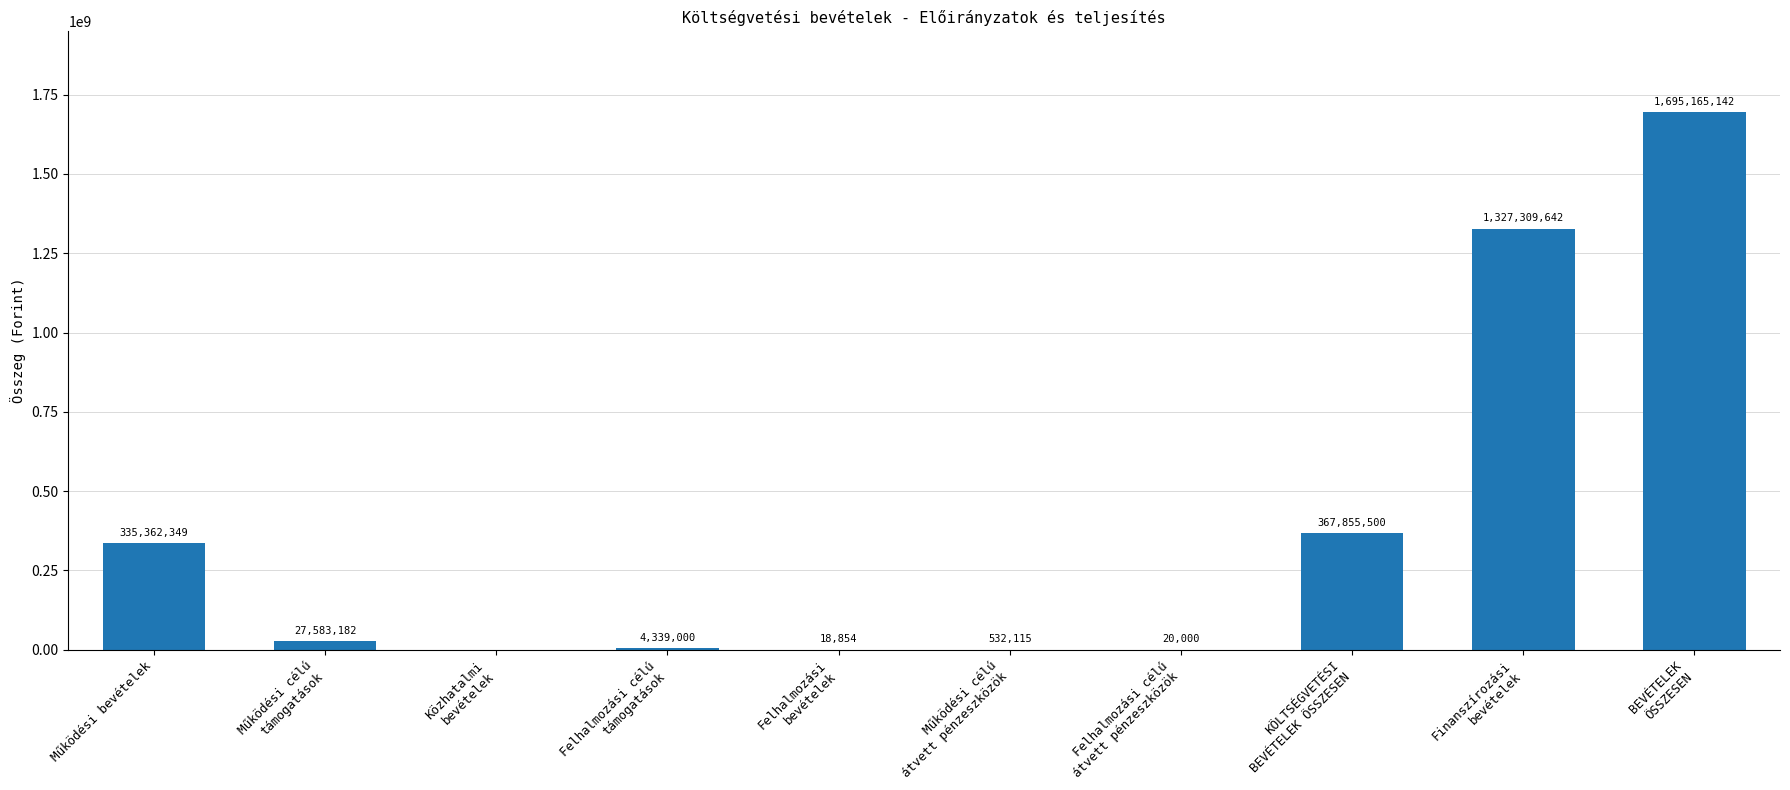

Reading right to left, transcribe all the data shown in this chart.

1695165142	1327309642	367855500	20000	532115	18854	4339000	0	27583182	335362349